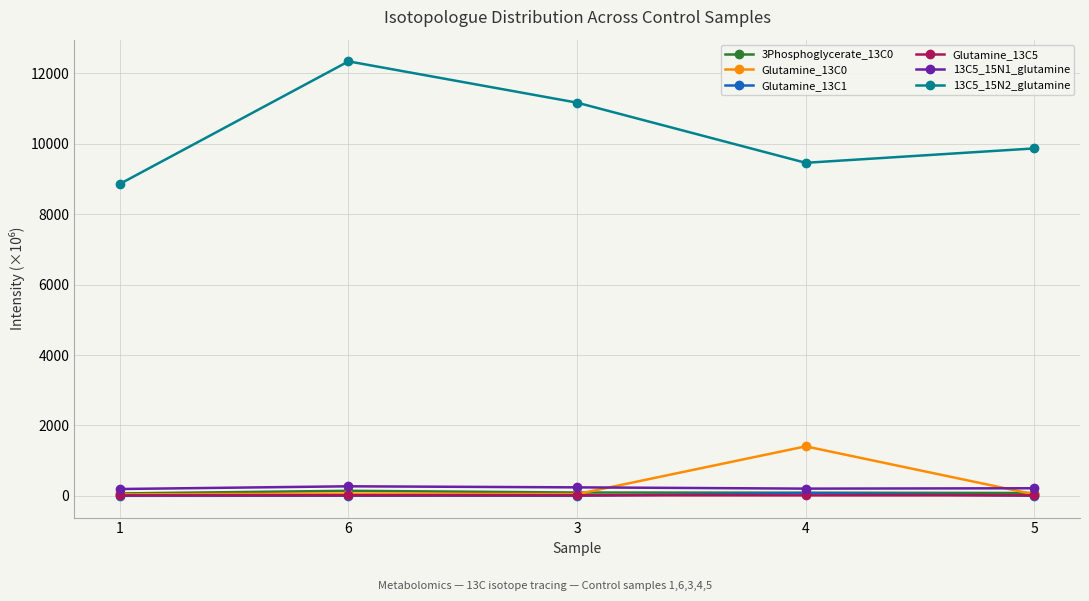

Which series has the largest range (max minus min)?

13C5_15N2_glutamine